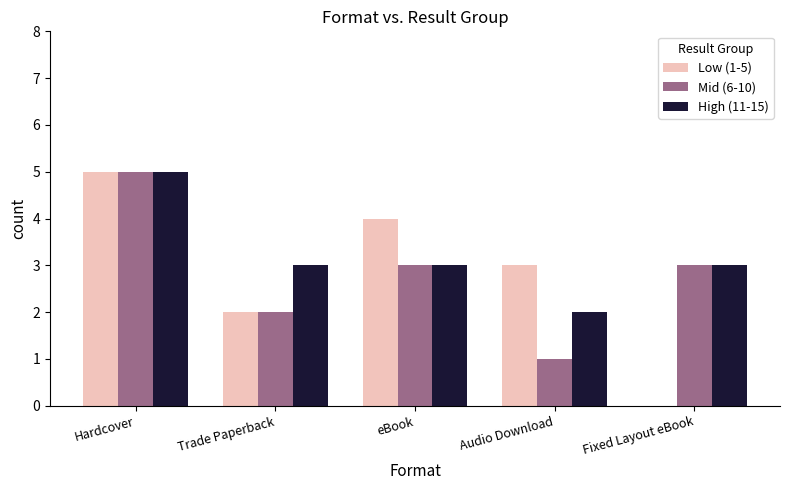

What is the spread (max minus min) of values at Trade Paperback?

1